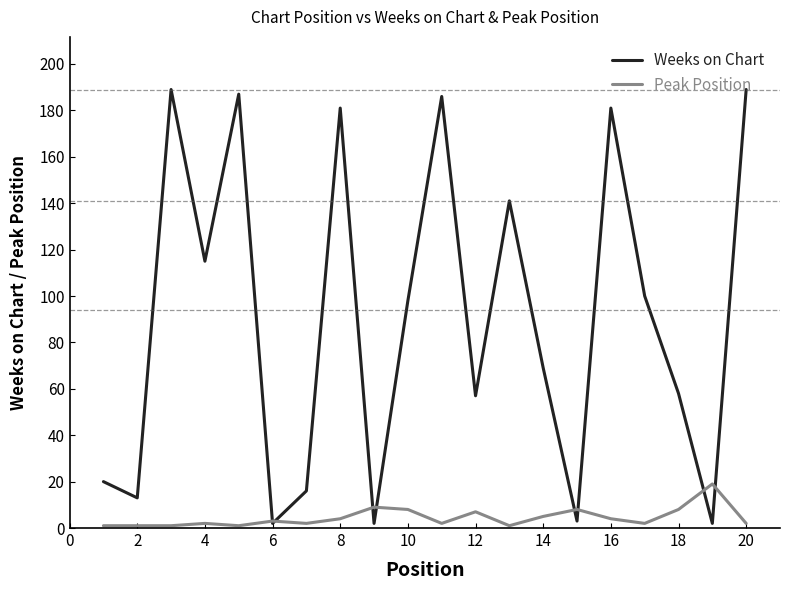

Which series has the widest spread of values?

Weeks on Chart